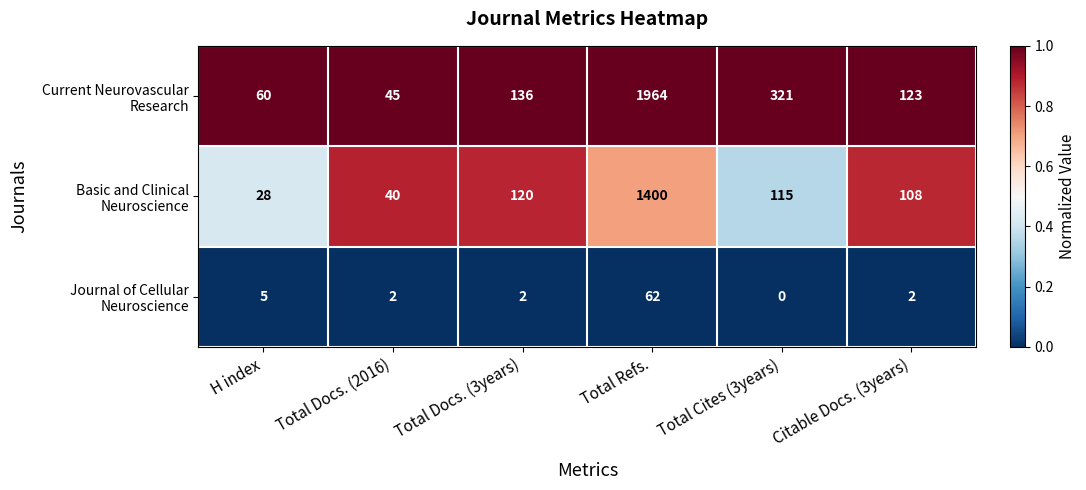

At which category does the chart reach its peak across all series?

Total Refs.